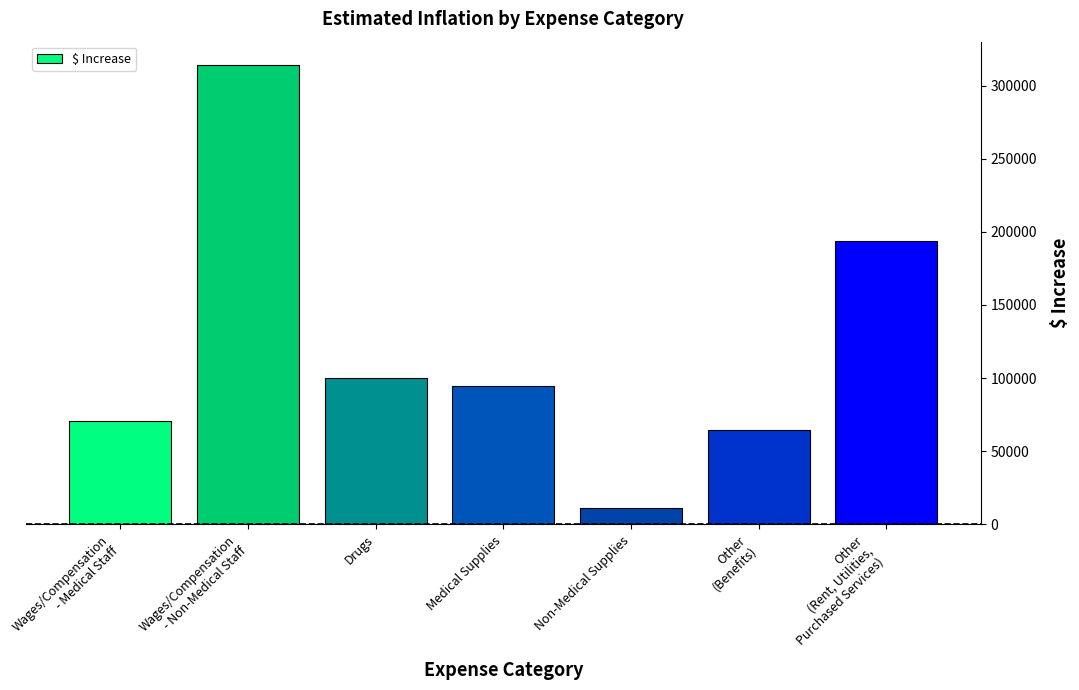

Reading right to left, transcribe all the data shown in this chart.

193646	64545	11278	94500	100122	314325	70326